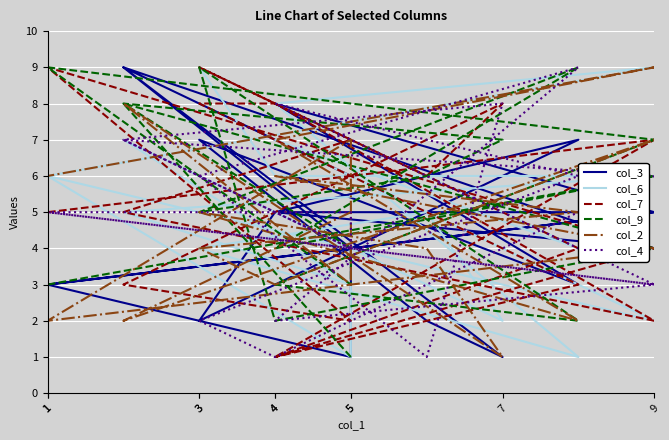

Which series ends up on top after the final intersection of col_2 and col_3?

col_2